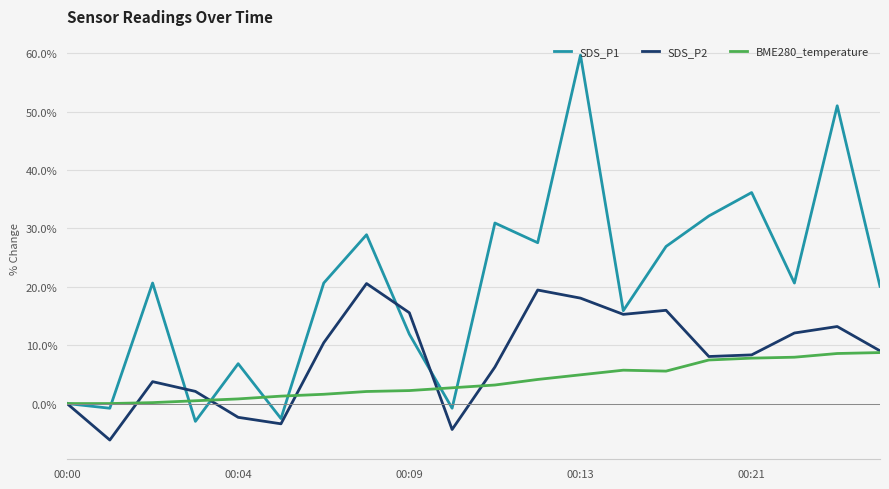

List the series in order of their peak value, lowest first.

BME280_temperature, SDS_P2, SDS_P1